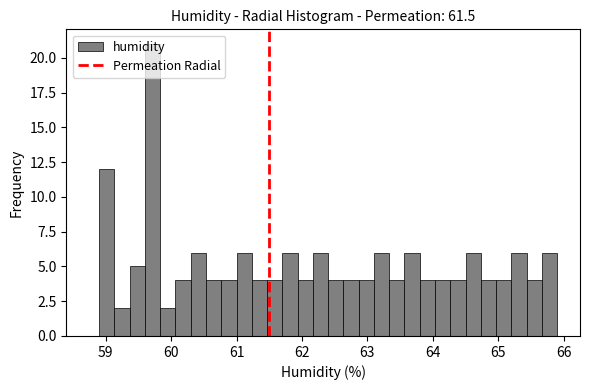

Around what value on the x-axis is the tallest bar? Give the approximate position of its centre, as read against the axis.

59.7